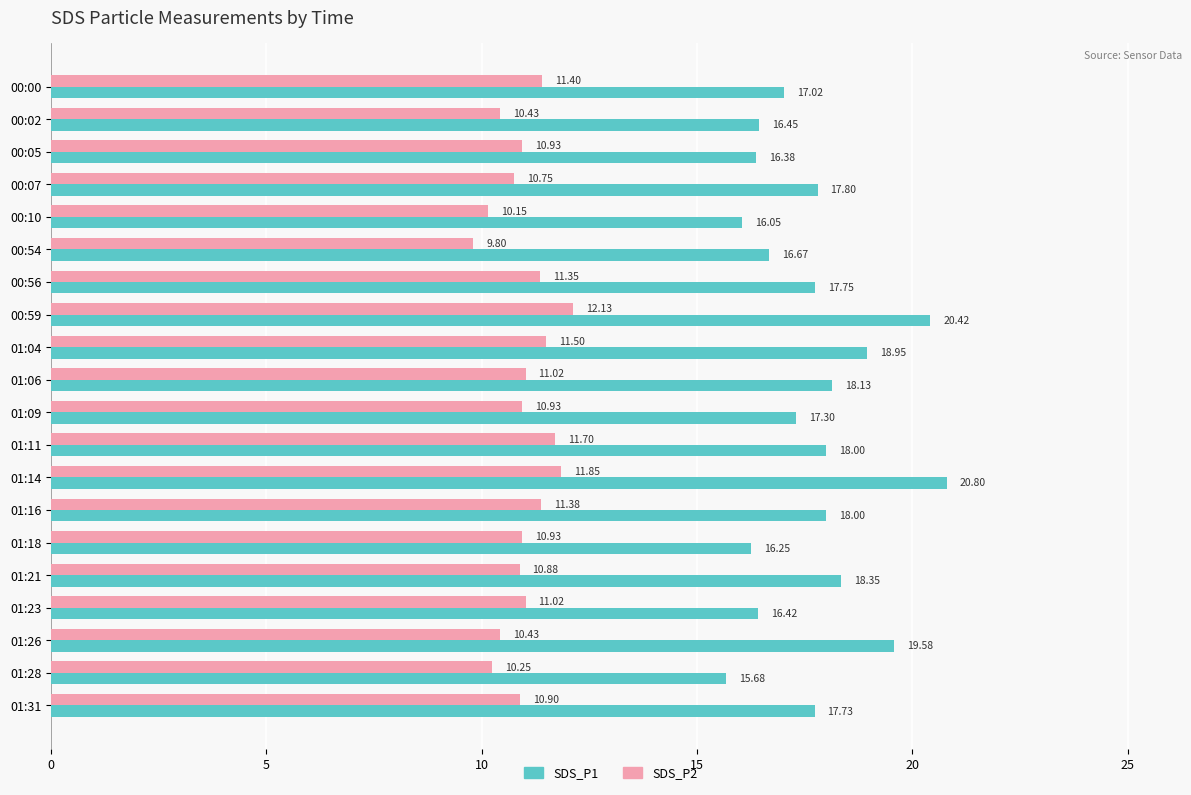

At how many categories does at least one series exceed 15?

20